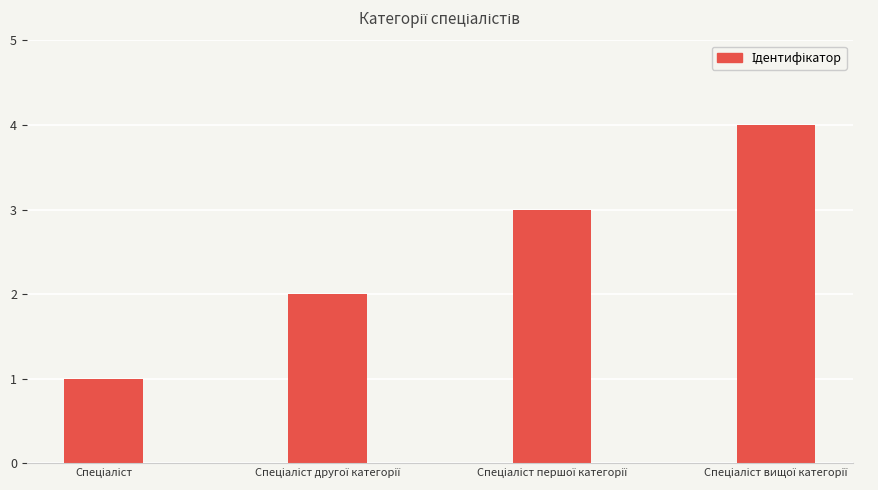

What is the difference between the maximum and minimum values?

3